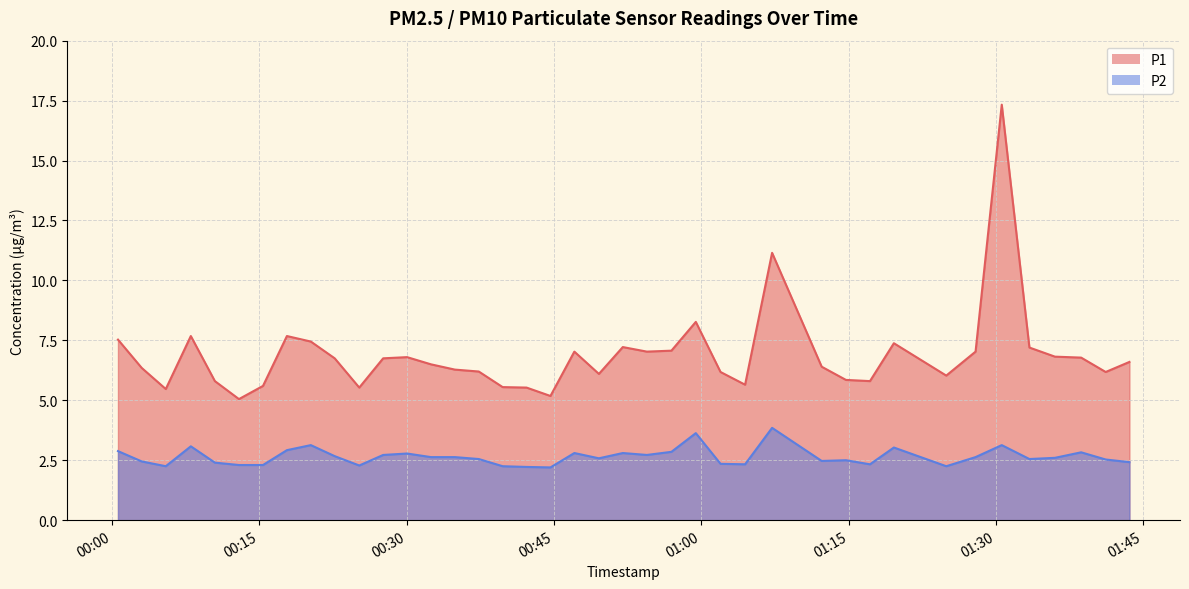

List the series in order of their peak value, highest first.

P1, P2